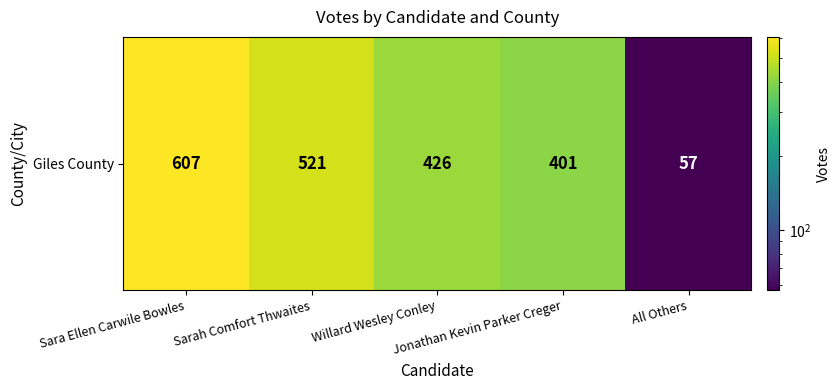

Which has a higher value, Sara Ellen Carwile Bowles or Willard Wesley Conley?

Sara Ellen Carwile Bowles